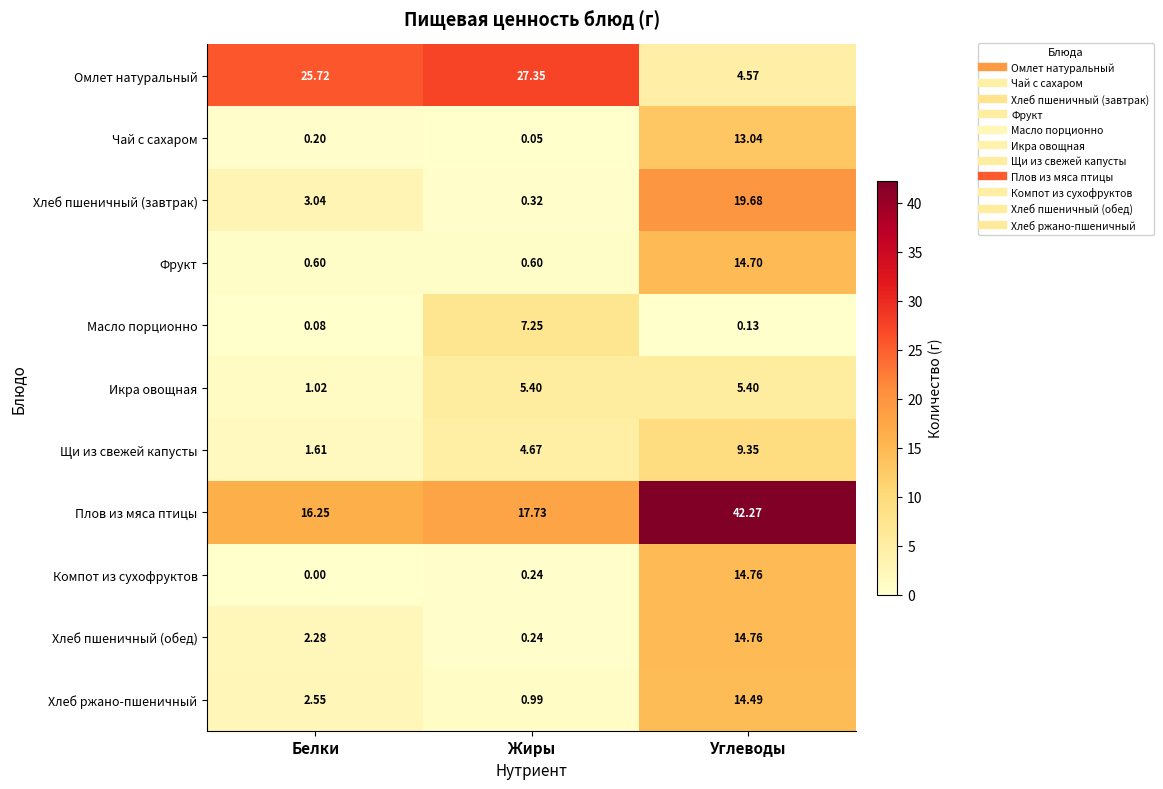

Which category has the lowest value across all series?

Белки